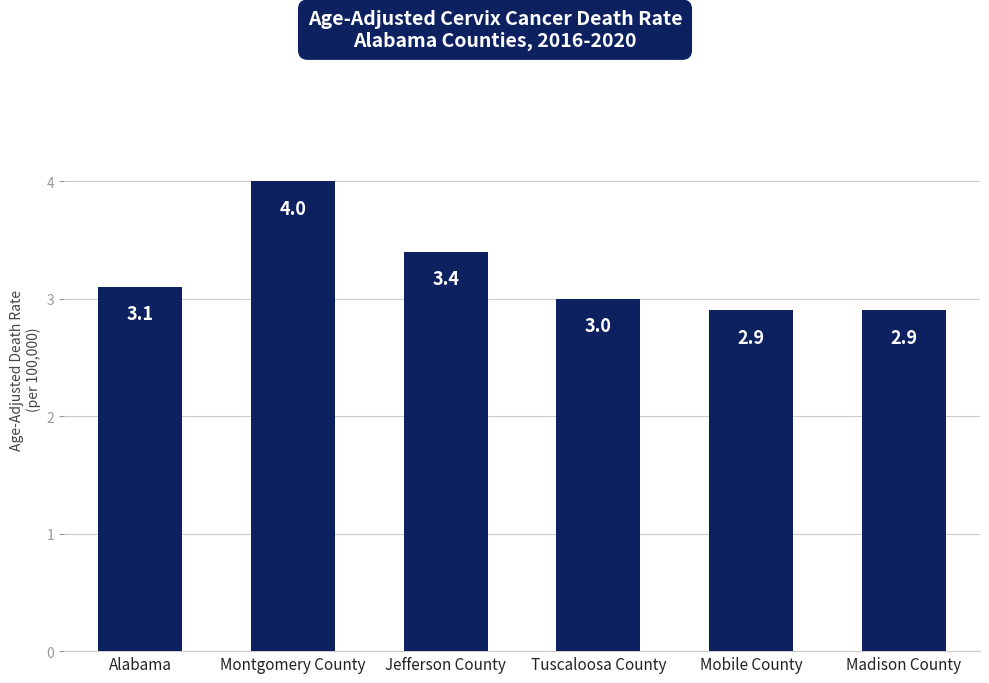

What is the sum of all values?

19.3